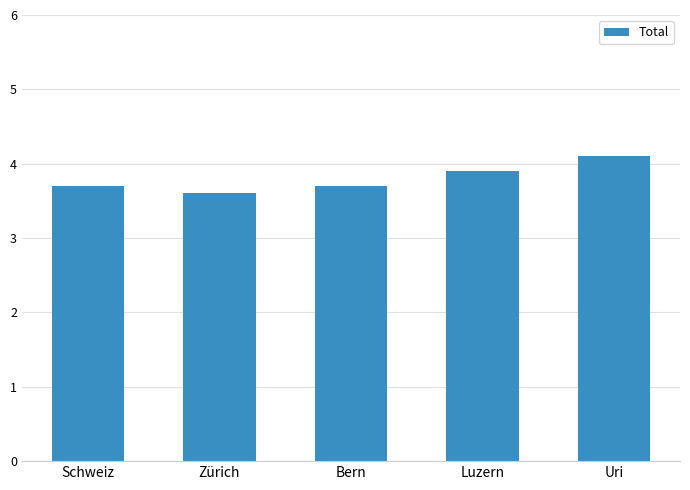

What is the smallest value displayed?

3.6